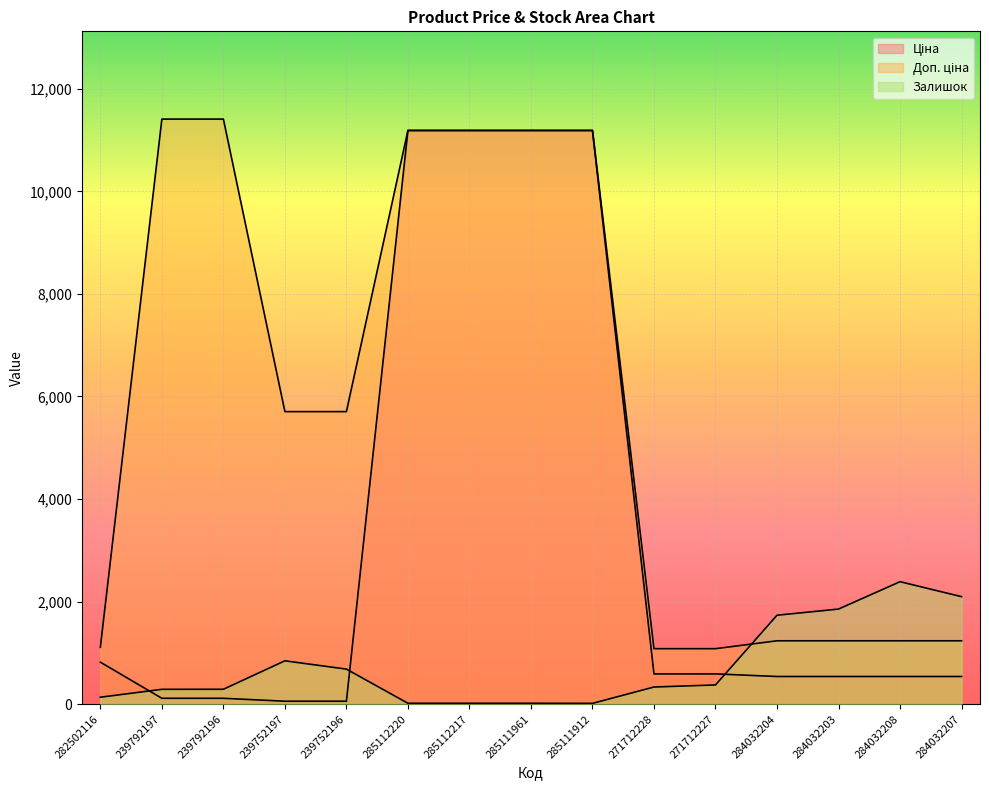

Reading left to right, what are all the values shown in this chart?

Ціна: 818.5	114.1	114.1	57.0	57.0	11188.2	11188.2	11188.2	11188.2	589.9	589.9	539.0	539.0	539.0	539.0
Доп. ціна: 1109.2	11410.0	11410.0	5705.0	5705.0	11188.2	11188.2	11188.2	11188.2	1081.7	1081.7	1235.4	1235.4	1235.4	1235.4
Залишок: 135.0	289.0	290.0	845.0	683.0	17.0	17.0	17.0	15.0	334.0	374.0	1734.0	1854.0	2388.0	2096.0